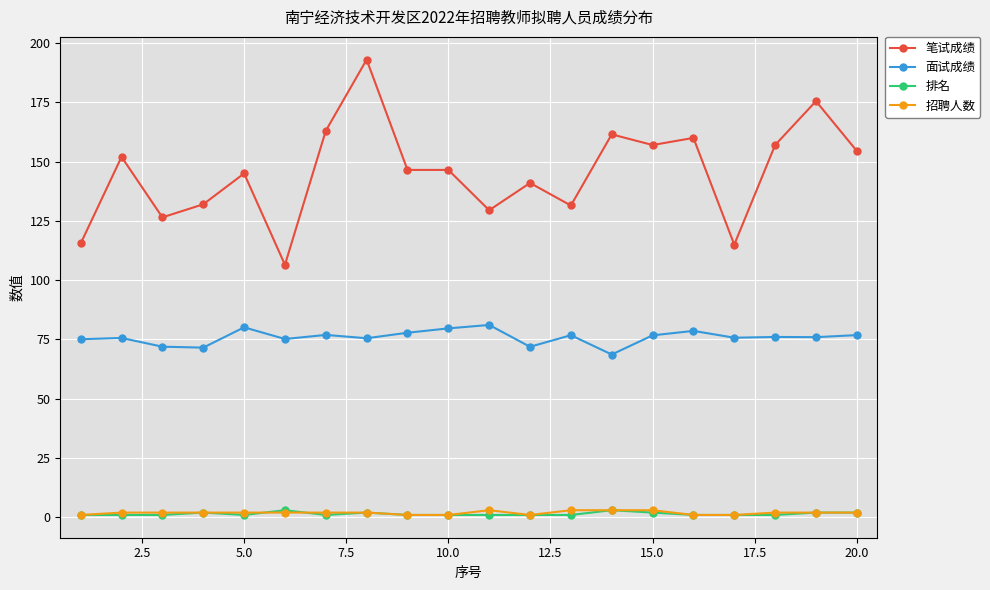

Which series has the largest total across all categories?

笔试成绩